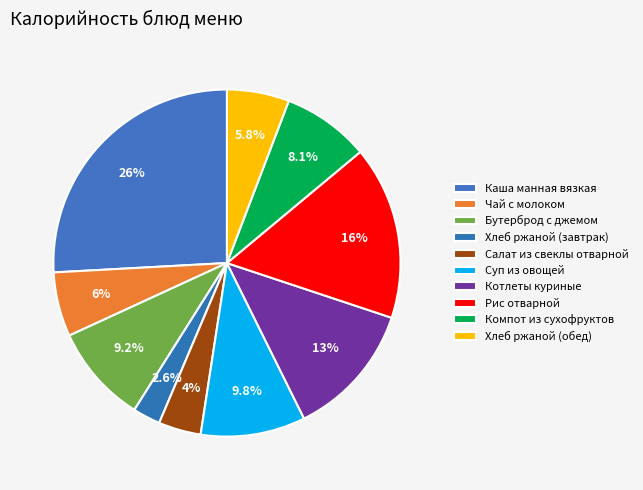

Does any single category account for the majority?

No